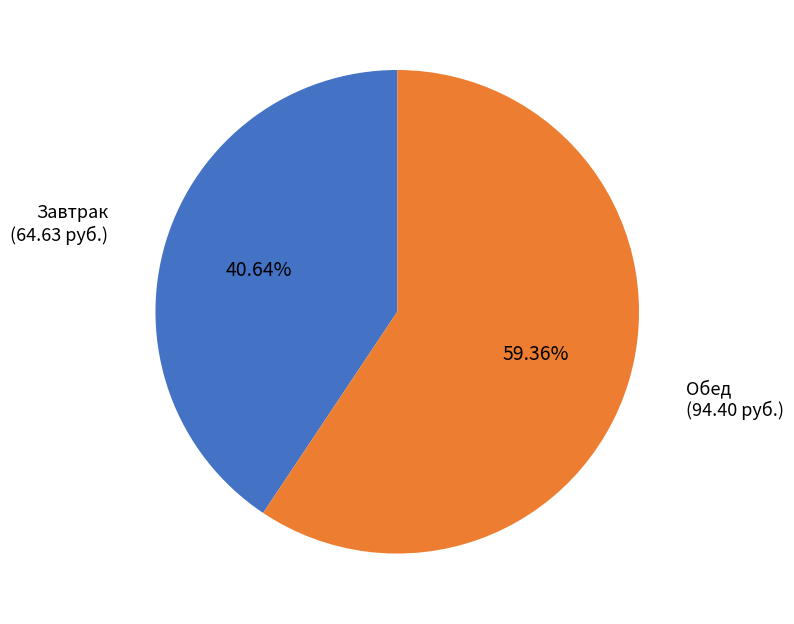

Is there any slice that represents more than half of the pie?

Yes